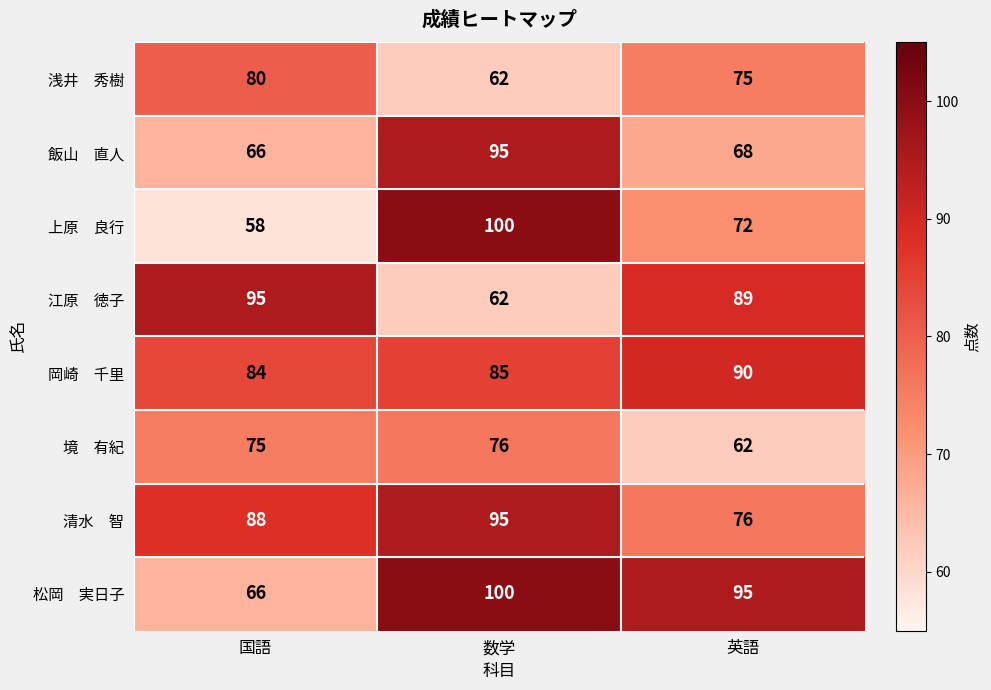

What is the total value across all series at 英語?

627